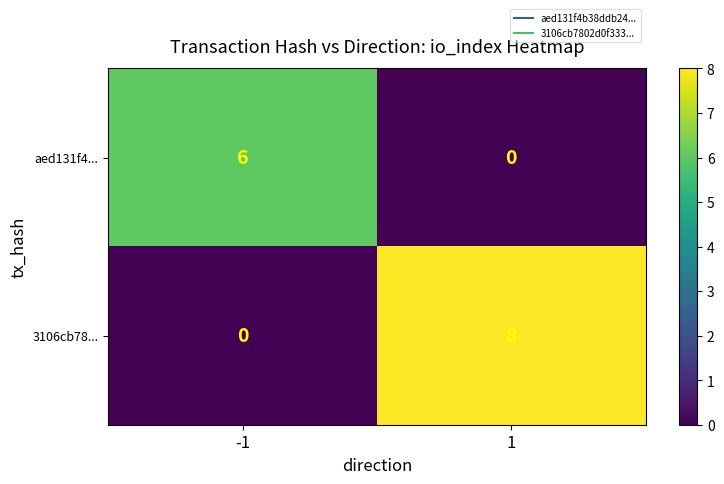

Which series changed the most between -1 and 1?

3106cb78...